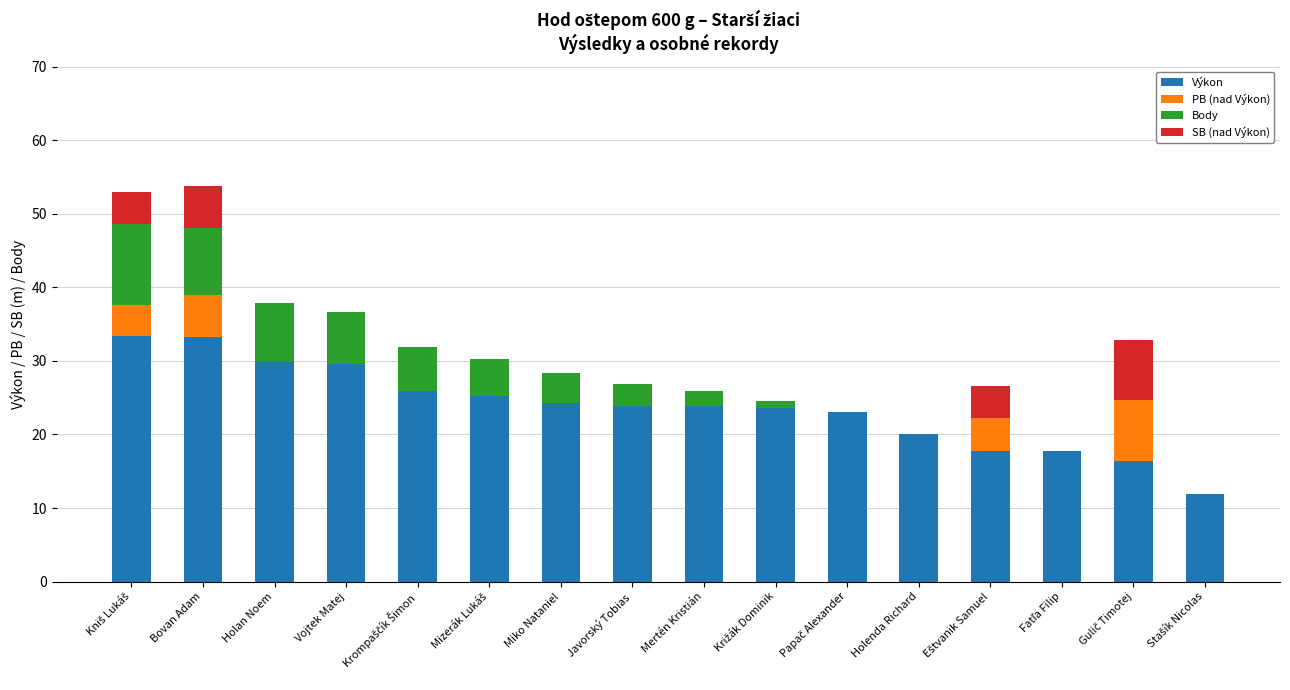

True or false: Výkon has a value of 18.2 at Vojtek Matej.

False